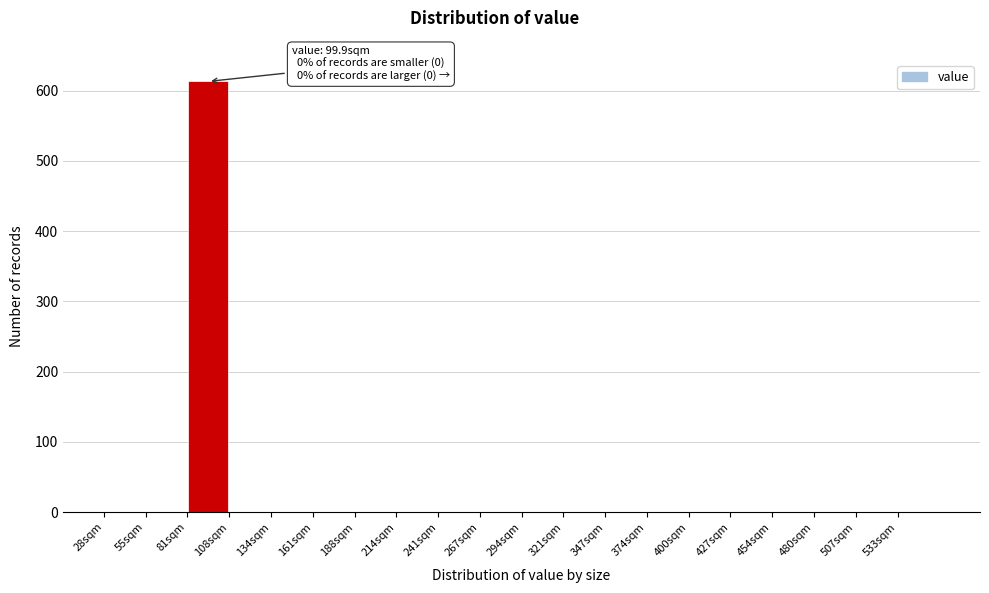

Over which range of the x-axis is the bar tallest?

80 to 110